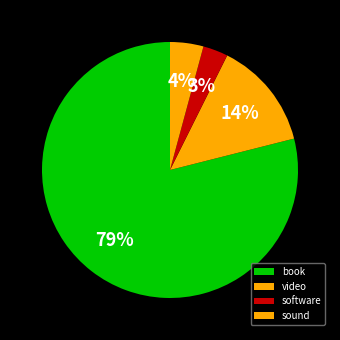

To the nearest percent, what portion does book represent?

79%